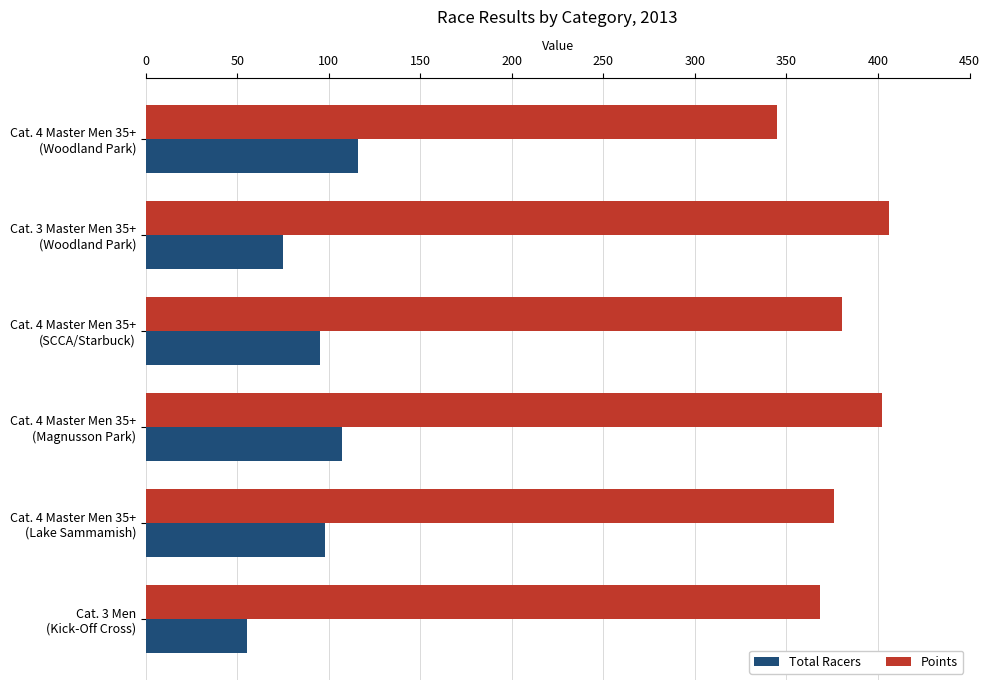

What is the sum of all Points values?

2277.2